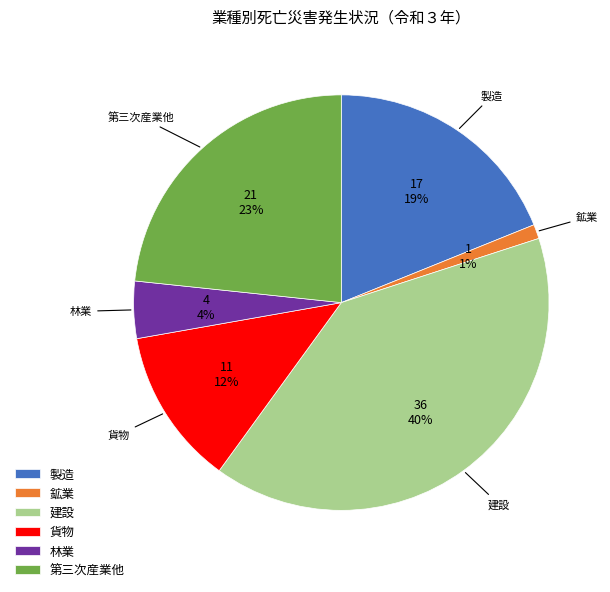

How many segments does this pie chart have?

6